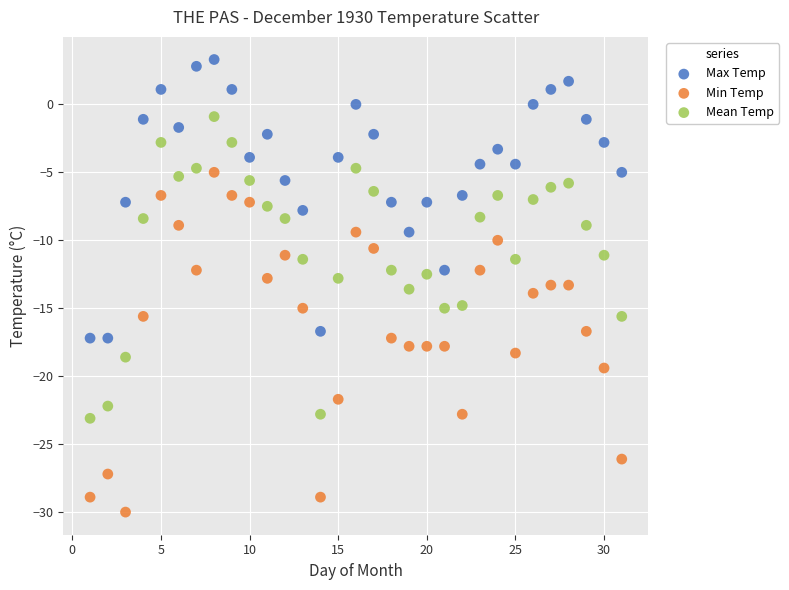

Which series contains the lowest Y value?

Min Temp